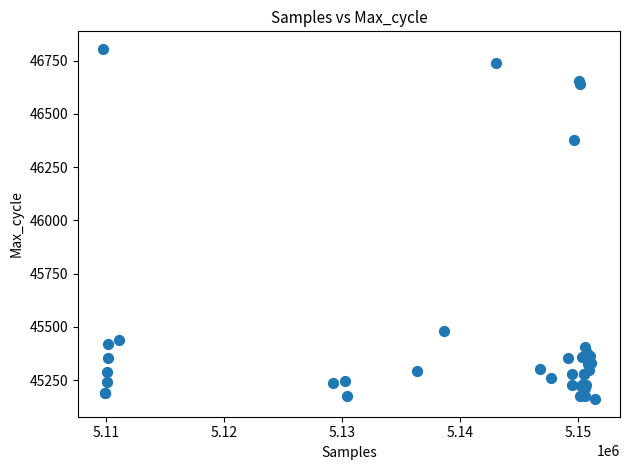

What Y value in the scatter plot is closest to 45983?

46378